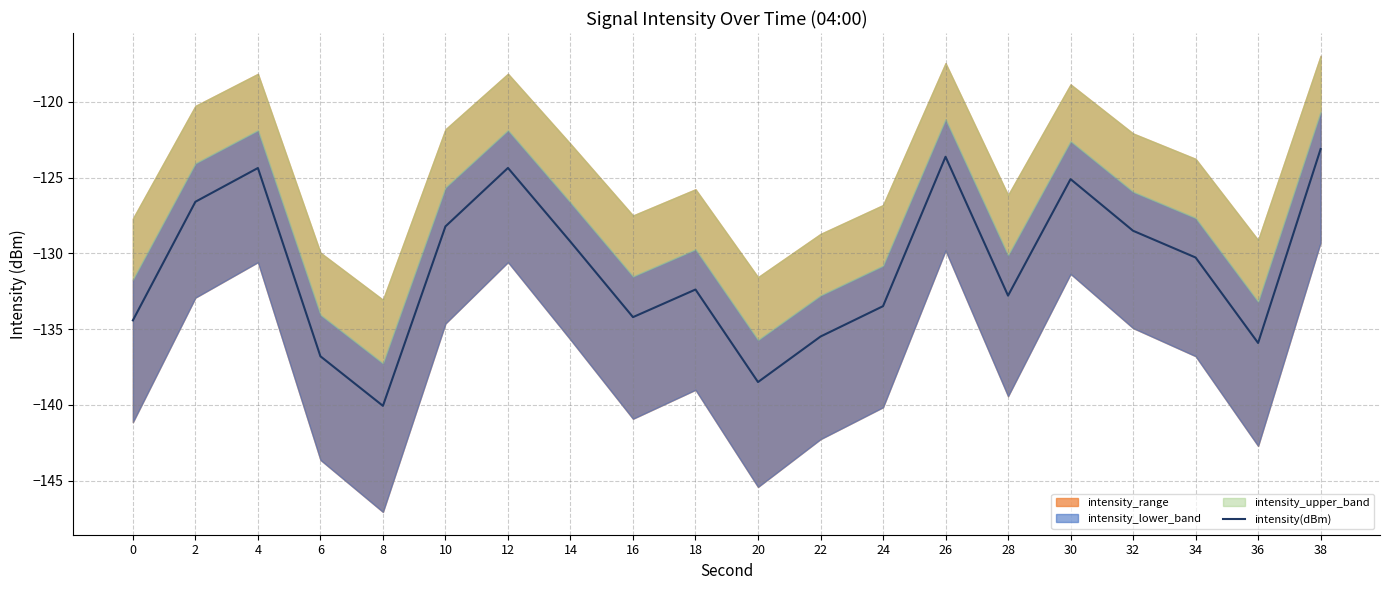

Rank the categories by value from lowest to highest.

8, 20, 6, 36, 22, 0, 16, 24, 28, 18, 34, 14, 32, 10, 2, 30, 4, 12, 26, 38